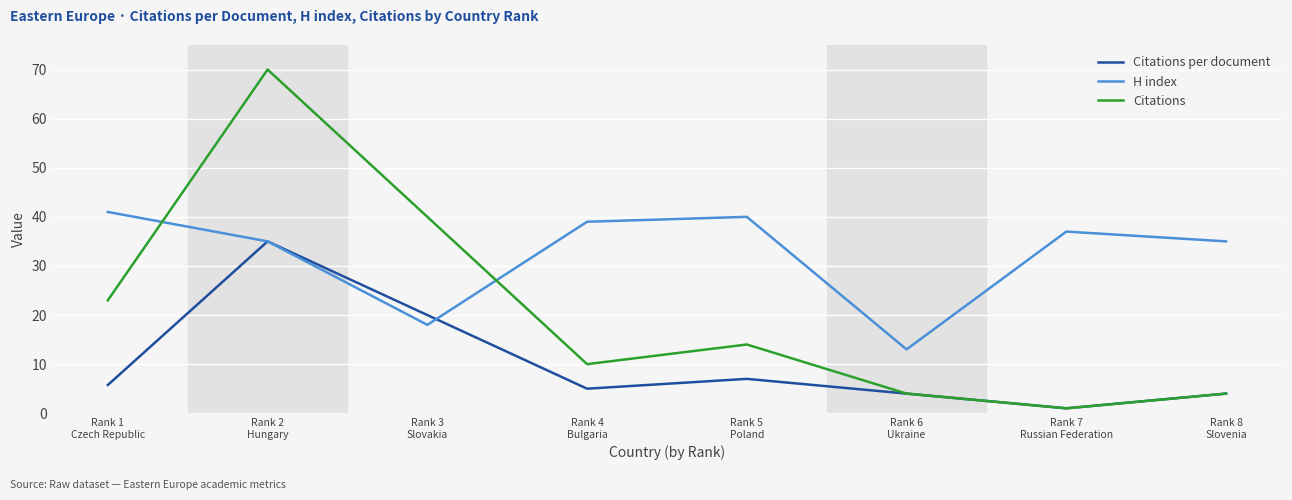

True or false: H index and Citations intersect in this chart.

True